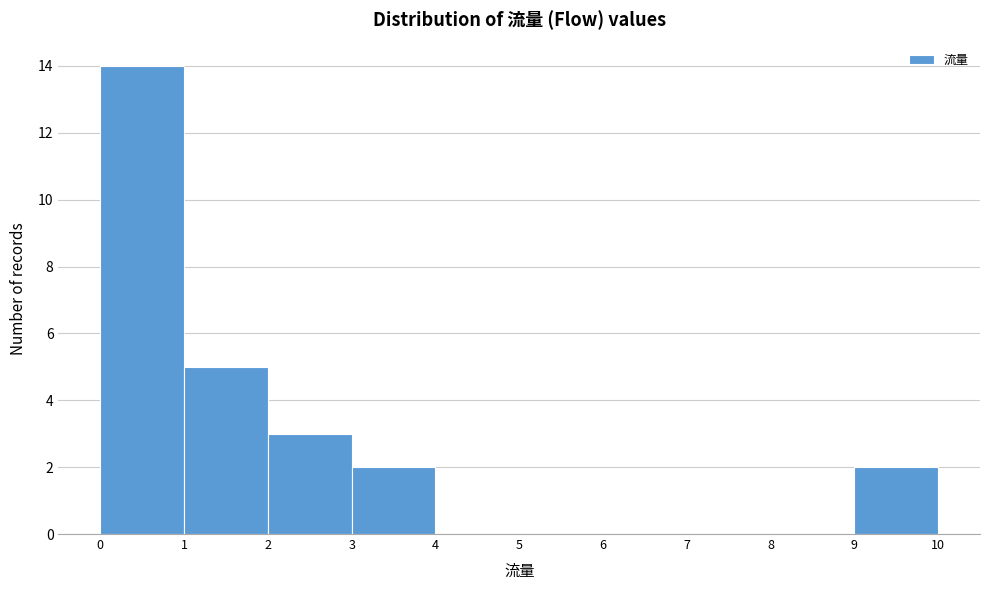

Reading left to right, list every bar in this chart as the range it spans on the x-axis followed by its height. The values are not printed on the chart, so give them approximately, as read against the axis.

0 to 1: 14
1 to 2: 5
2 to 3: 3
3 to 4: 2
4 to 5: 0
5 to 6: 0
6 to 7: 0
7 to 8: 0
8 to 9: 0
9 to 10: 2